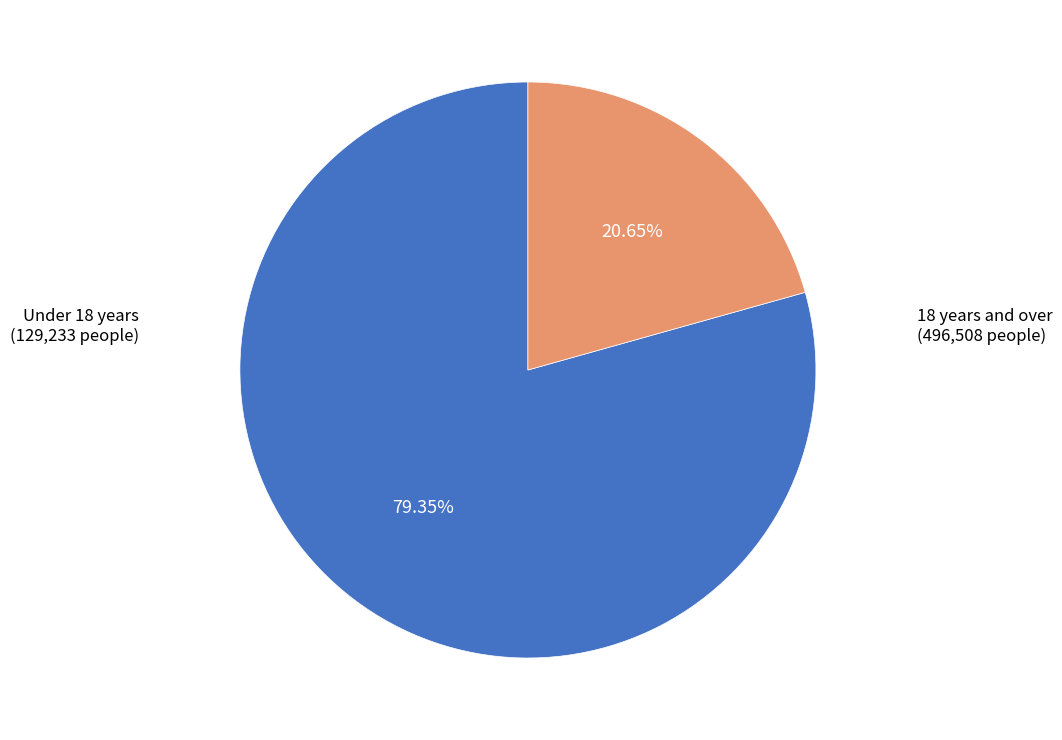

What percentage is the Under 18 years slice, to the nearest percent?

21%